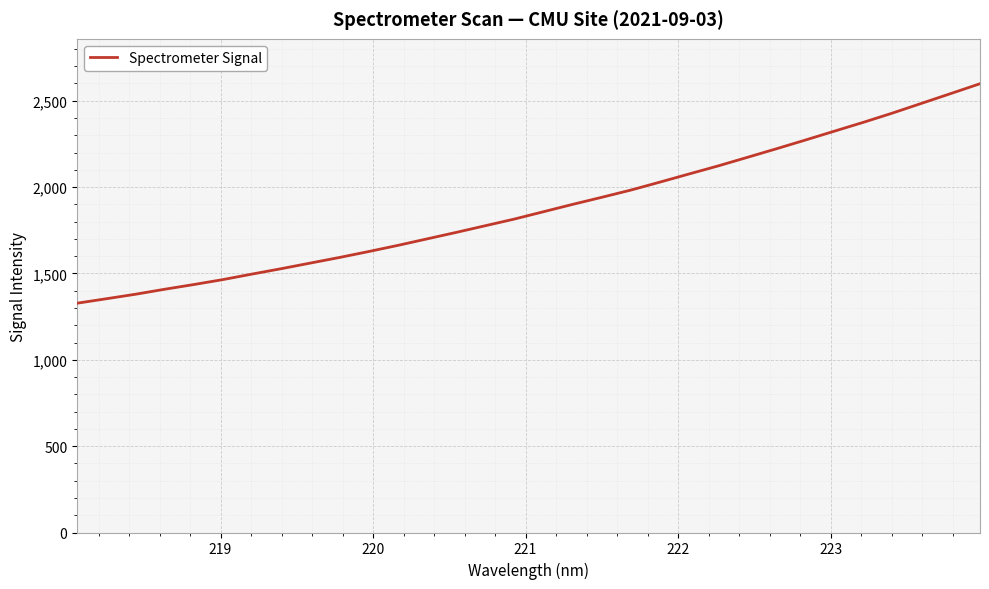

What is the difference between the maximum and minimum values?

1270.8